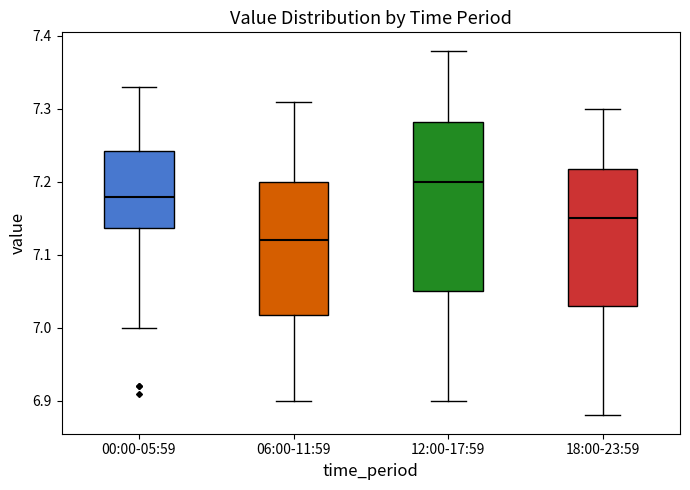

Reading left to right, transcribe this box plot: for each box, give where its median line is, the range the box spans, and where its two whiskers end, as read against the y-axis. The values are not printed on the chart, so give them approximately, as read against the axis.

00:00-05:59: median 7.18, box 7.14 to 7.24, whiskers 7.00 to 7.33
06:00-11:59: median 7.12, box 7.02 to 7.20, whiskers 6.90 to 7.31
12:00-17:59: median 7.20, box 7.05 to 7.28, whiskers 6.90 to 7.38
18:00-23:59: median 7.15, box 7.03 to 7.22, whiskers 6.88 to 7.30